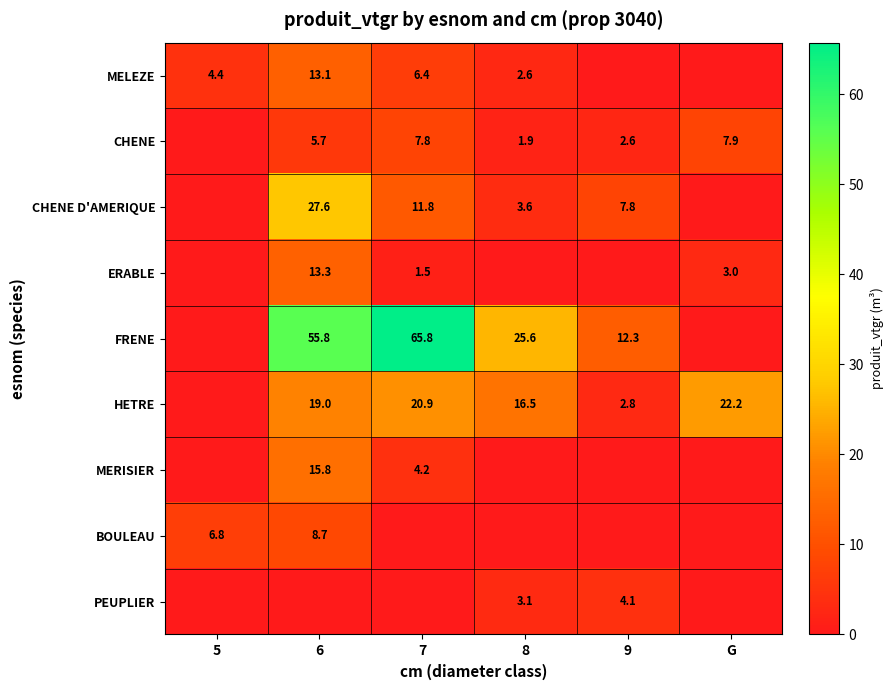

What is the difference between the highest and lowest values at G?

22.2